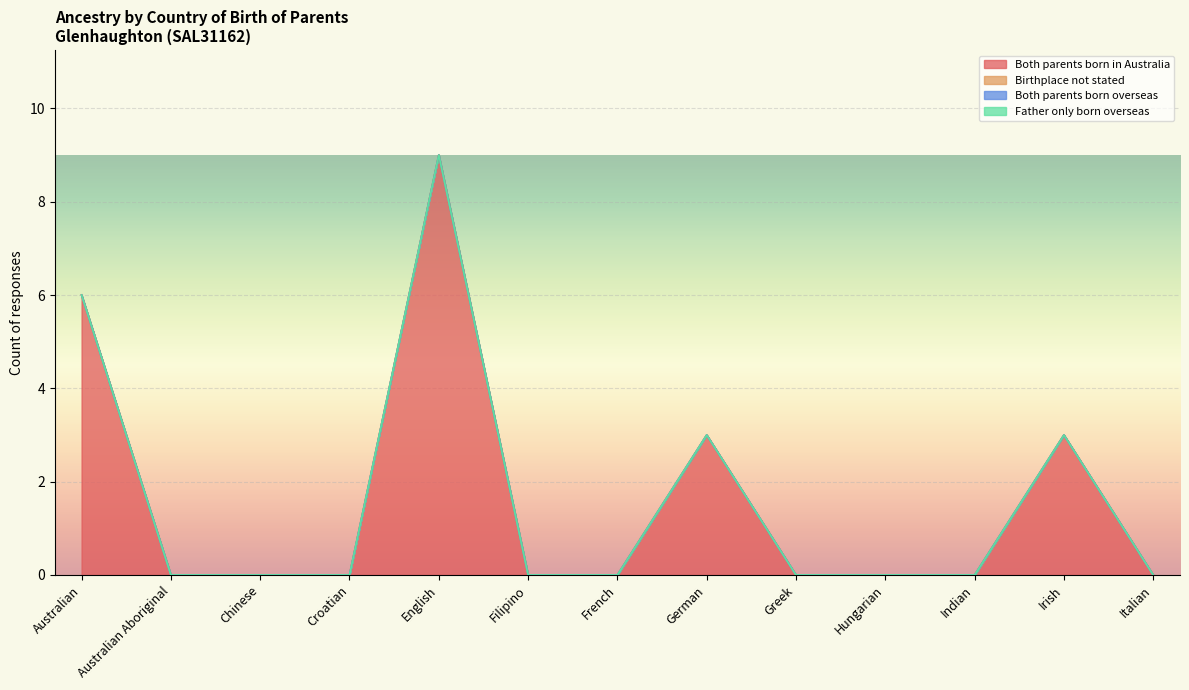

Rank the series at Australian Aboriginal from lowest to highest value.

Both parents born in Australia, Birthplace not stated, Both parents born overseas, Father only born overseas